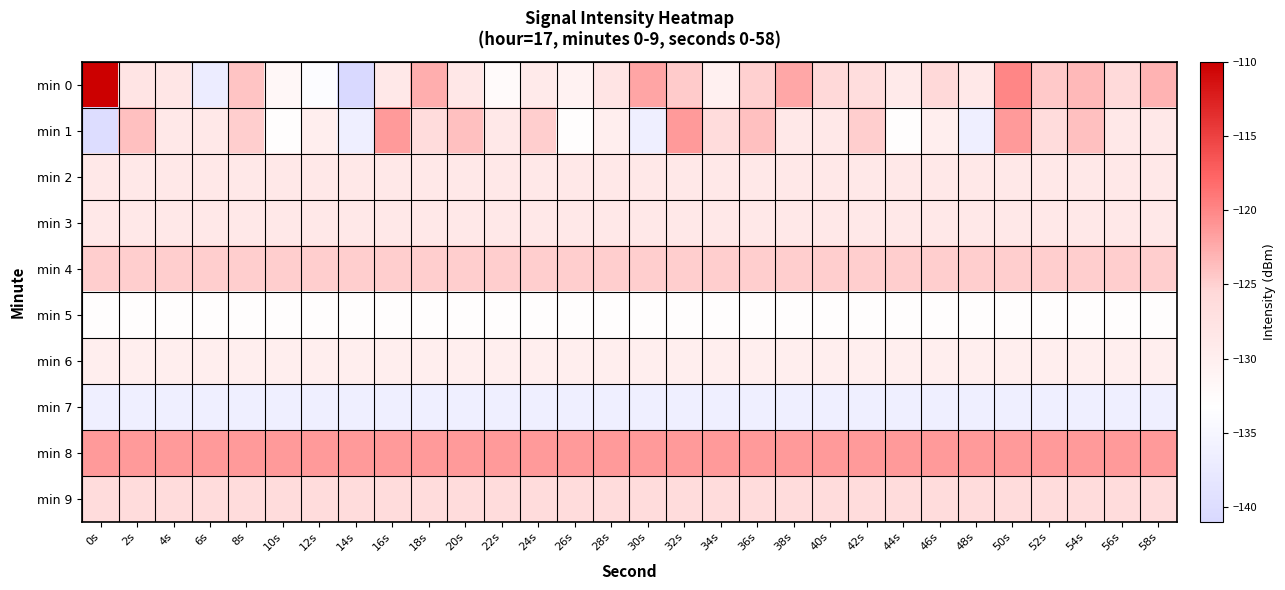

Between 18s and 50s, which series saw the biggest shift?

min 1